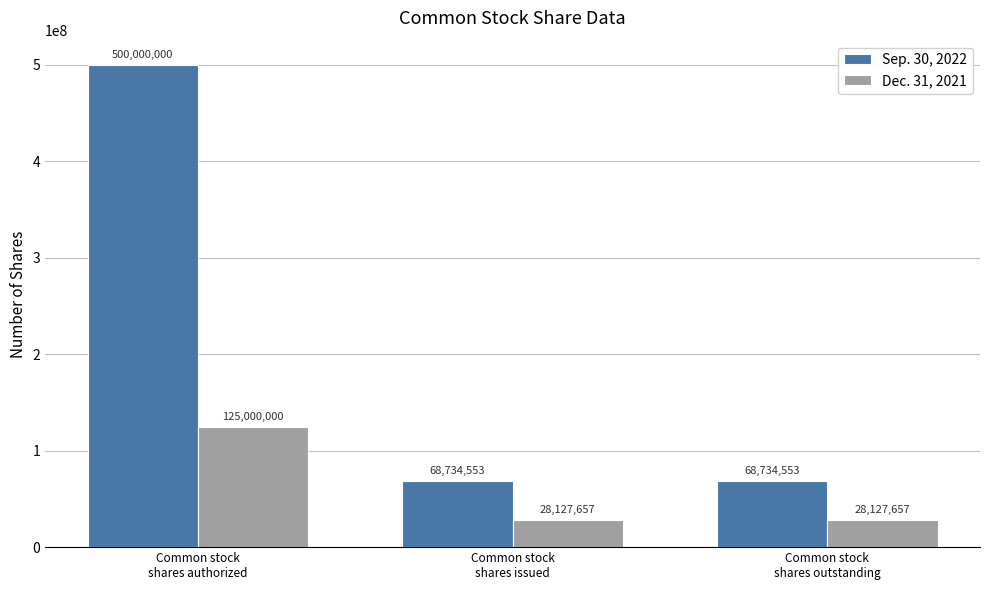

At which category is the sum across all series the highest?

Common stock
shares authorized